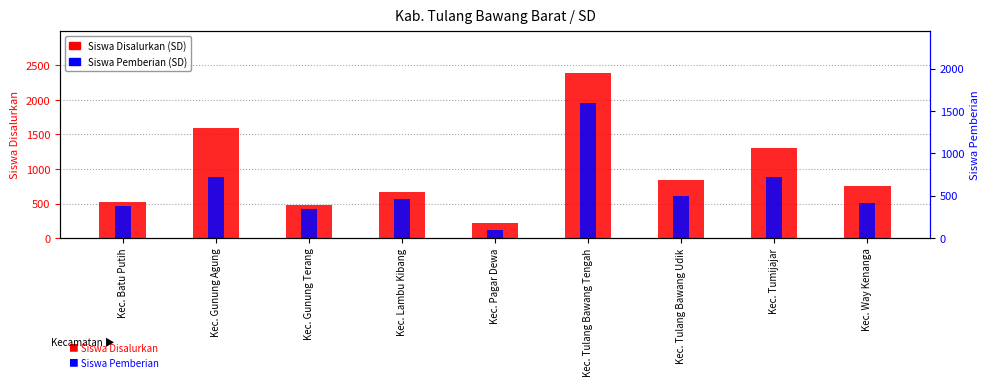

Rank the series by their maximum value, from lowest to highest.

Siswa Pemberian, Siswa Disalurkan